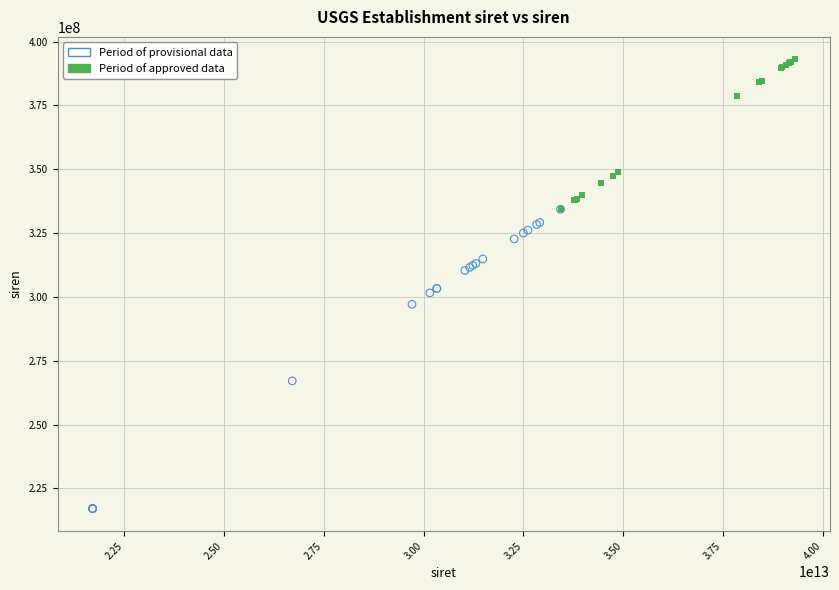

Which series reaches the maximum Y coordinate?

Period of approved data